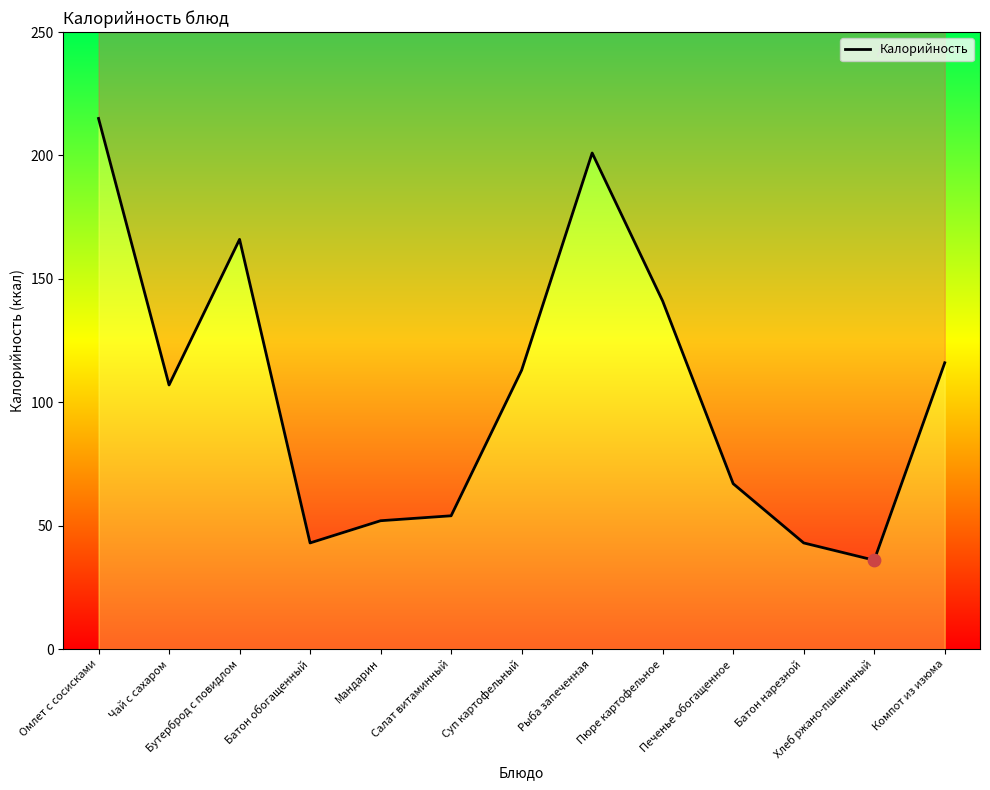

What is the change in value from Рыба запеченная to Компот из изюма?

-85